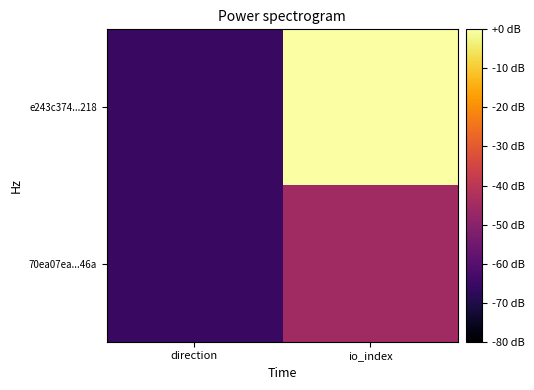

Rank the series by their average value, from lowest to highest.

70ea07ea...46a, e243c374...218